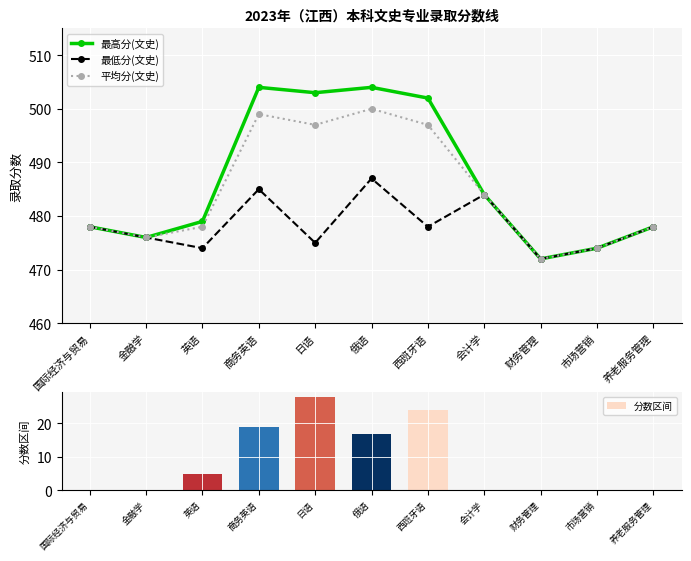

List the series in order of their peak value, highest first.

最高分(文史), 平均分(文史), 最低分(文史), 分数区间